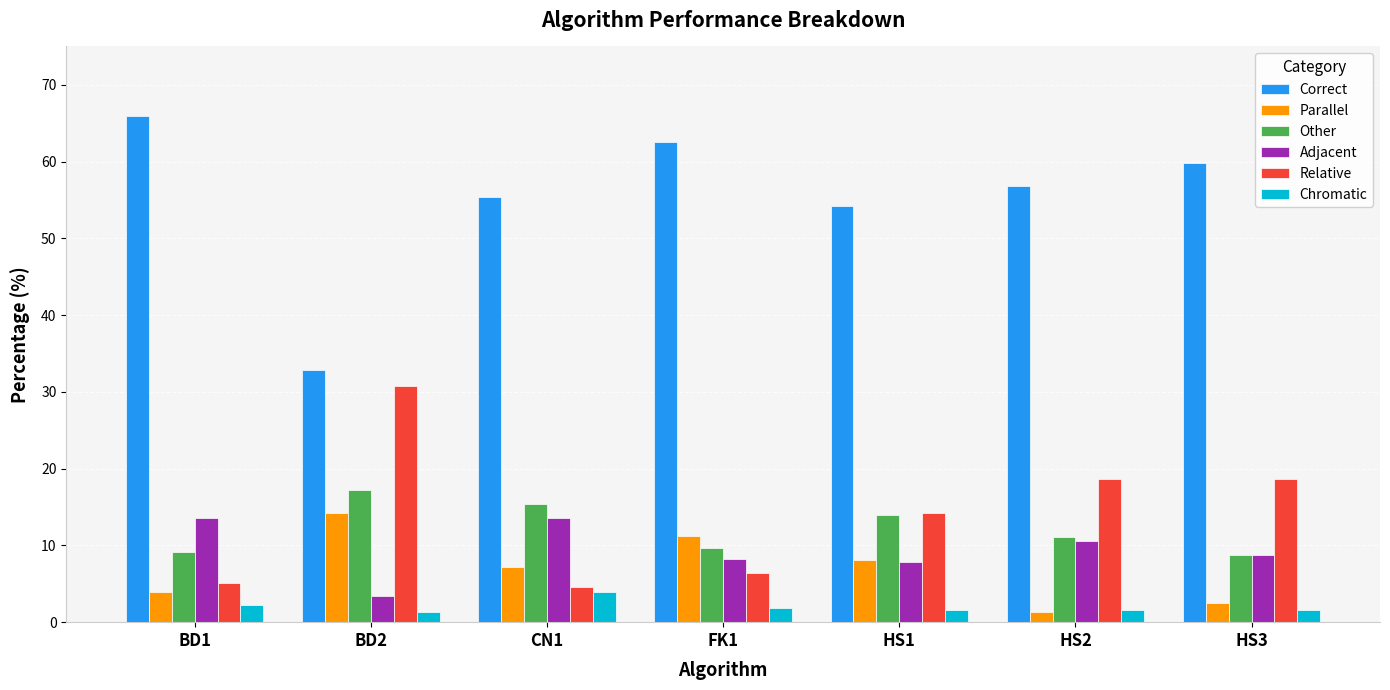

How many categories are shown in the chart?

7